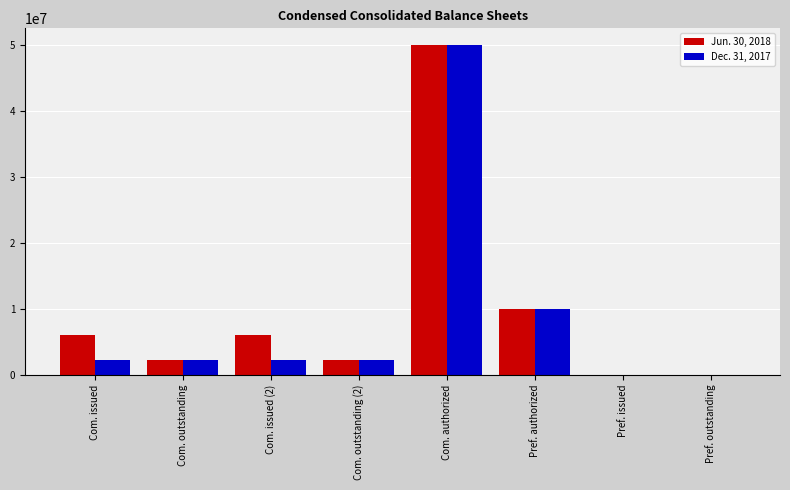

Is the value of Jun. 30, 2018 at Com. outstanding greater than the value of Dec. 31, 2017 at Com. authorized?

No